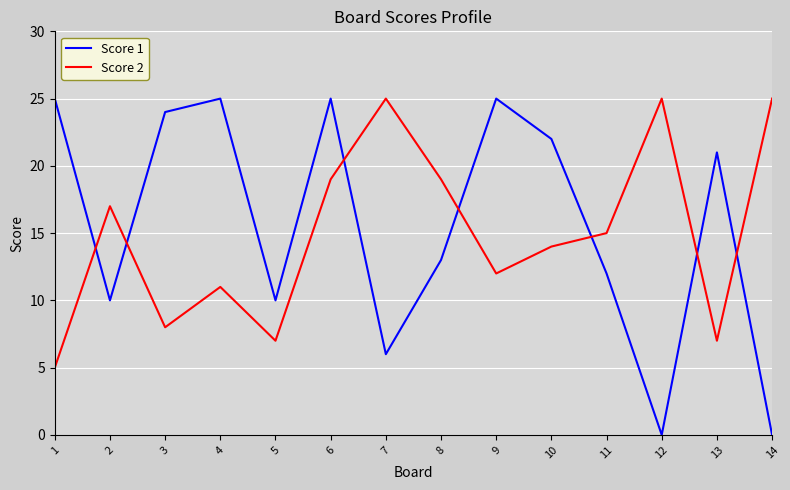

Does the chart have visible grid lines?

Yes